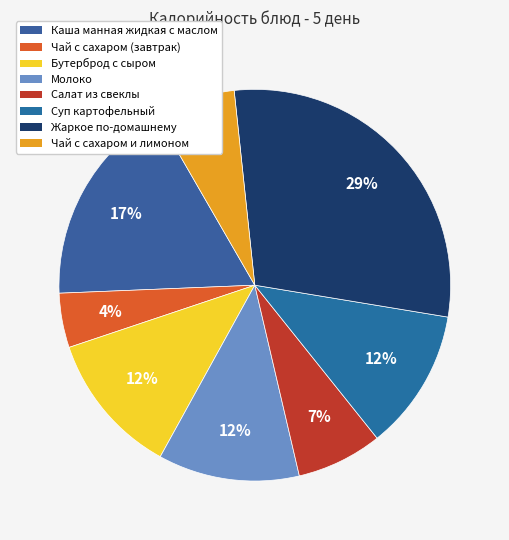

How many segments does this pie chart have?

8